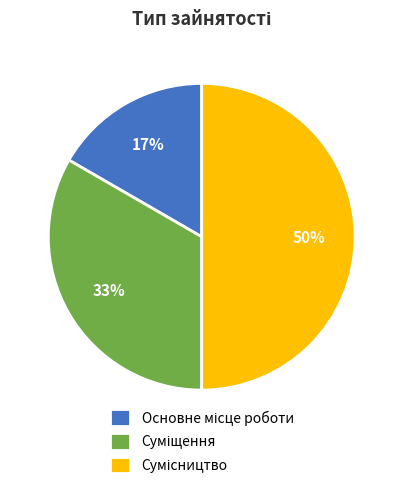

To the nearest percent, what is the difference between the largest and smallest slice percentages?

33%